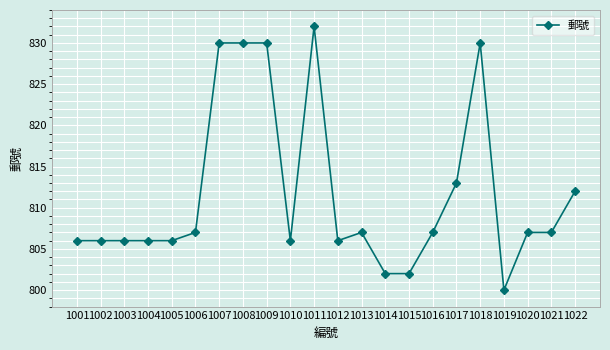

What is the approximate value at 1007, to the nearest 5?

830